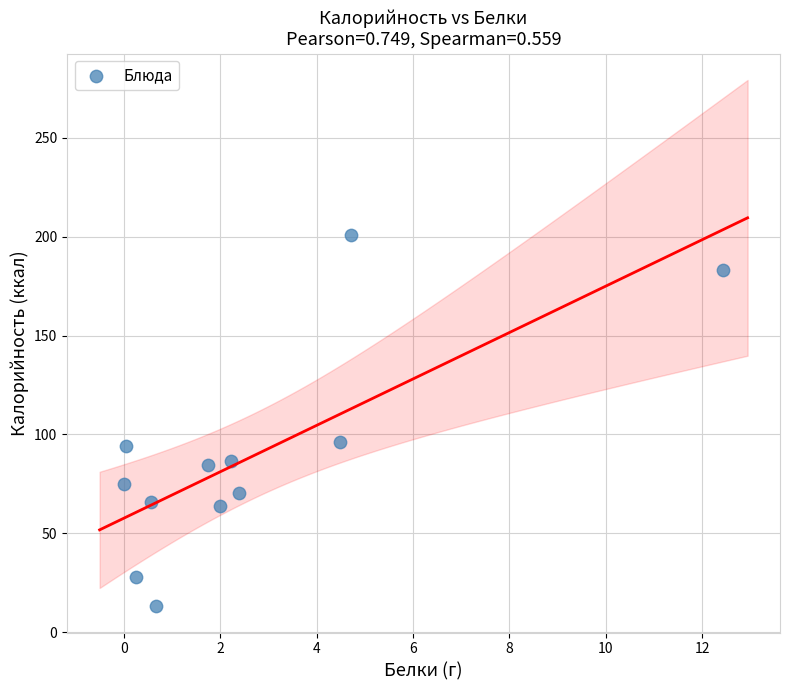

What is the range of Y values (max minus min)?

187.6